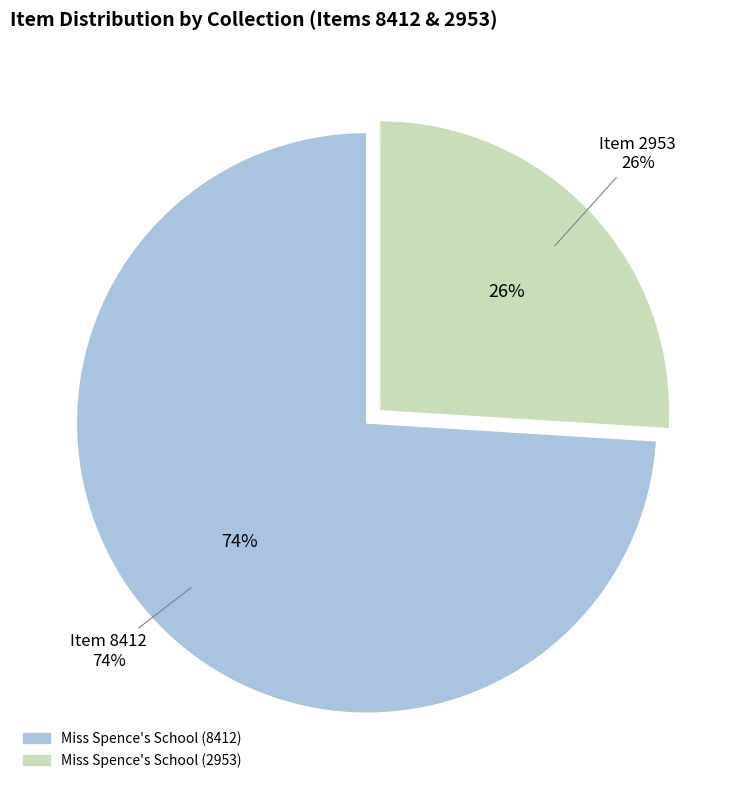

Is there a majority slice in this chart?

Yes